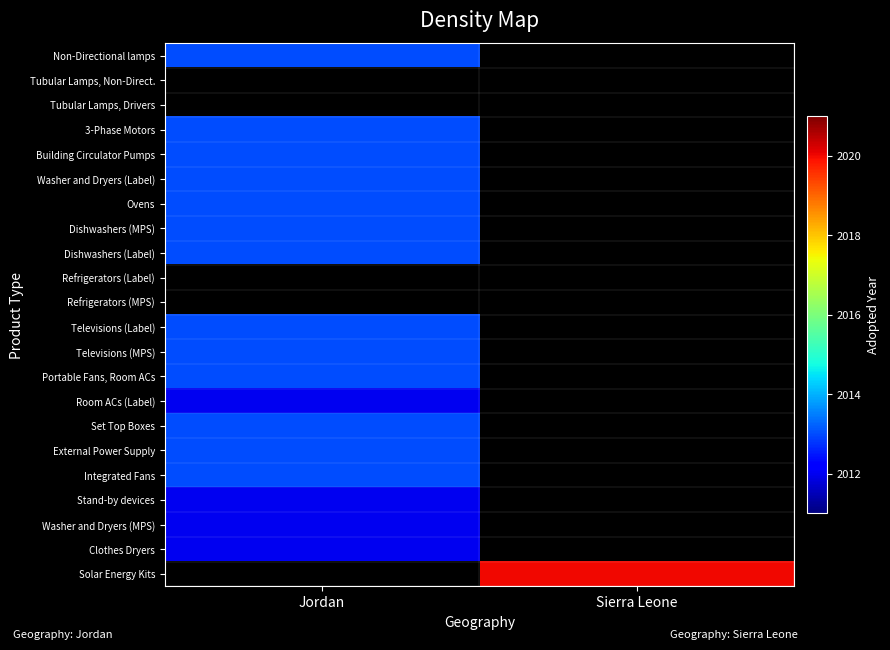

At which label is Dishwashers (MPS) closest to 2013?

Jordan